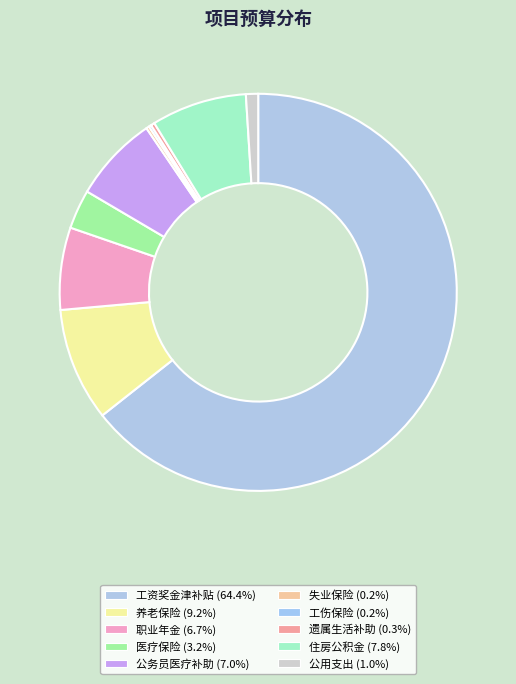

How many segments does this pie chart have?

10